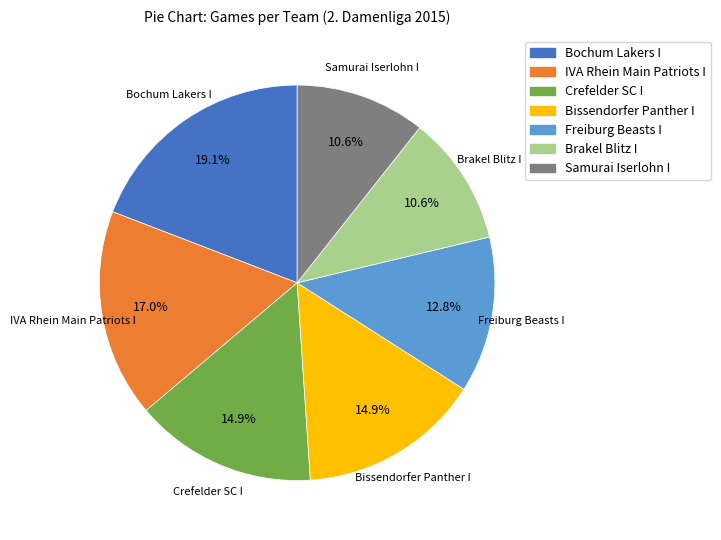

Is Brakel Blitz I the majority of the pie?

No